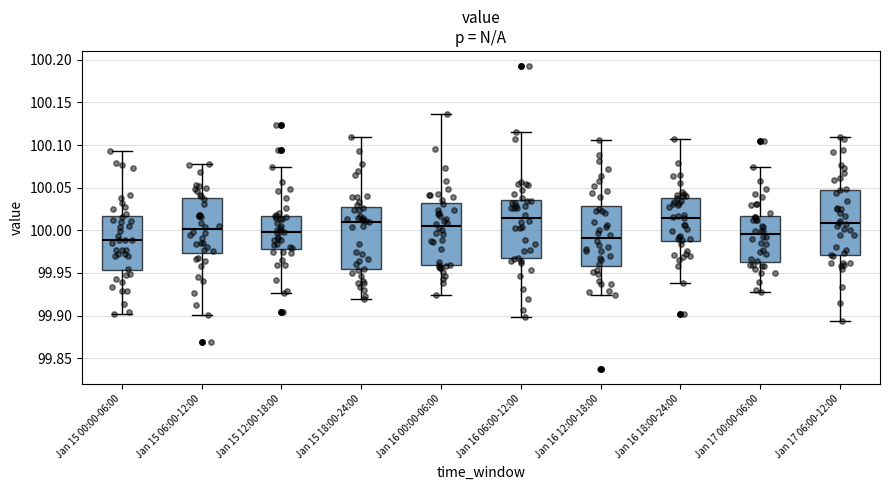

Reading left to right, read every box against the y-axis: the position of its median line, the range the box covers, and the ends of its whiskers. The values are not printed on the chart, so give them approximately, as read against the axis.

Jan 15 00:00-06:00: median 99.990, box 99.955 to 100.015, whiskers 99.900 to 100.095
Jan 15 06:00-12:00: median 100.000, box 99.975 to 100.040, whiskers 99.900 to 100.080
Jan 15 12:00-18:00: median 100.000, box 99.980 to 100.015, whiskers 99.925 to 100.075
Jan 15 18:00-24:00: median 100.010, box 99.955 to 100.025, whiskers 99.920 to 100.110
Jan 16 00:00-06:00: median 100.005, box 99.960 to 100.030, whiskers 99.925 to 100.135
Jan 16 06:00-12:00: median 100.015, box 99.965 to 100.035, whiskers 99.900 to 100.115
Jan 16 12:00-18:00: median 99.990, box 99.960 to 100.030, whiskers 99.925 to 100.105
Jan 16 18:00-24:00: median 100.015, box 99.990 to 100.040, whiskers 99.940 to 100.105
Jan 17 00:00-06:00: median 99.995, box 99.965 to 100.015, whiskers 99.930 to 100.075
Jan 17 06:00-12:00: median 100.010, box 99.970 to 100.050, whiskers 99.895 to 100.110